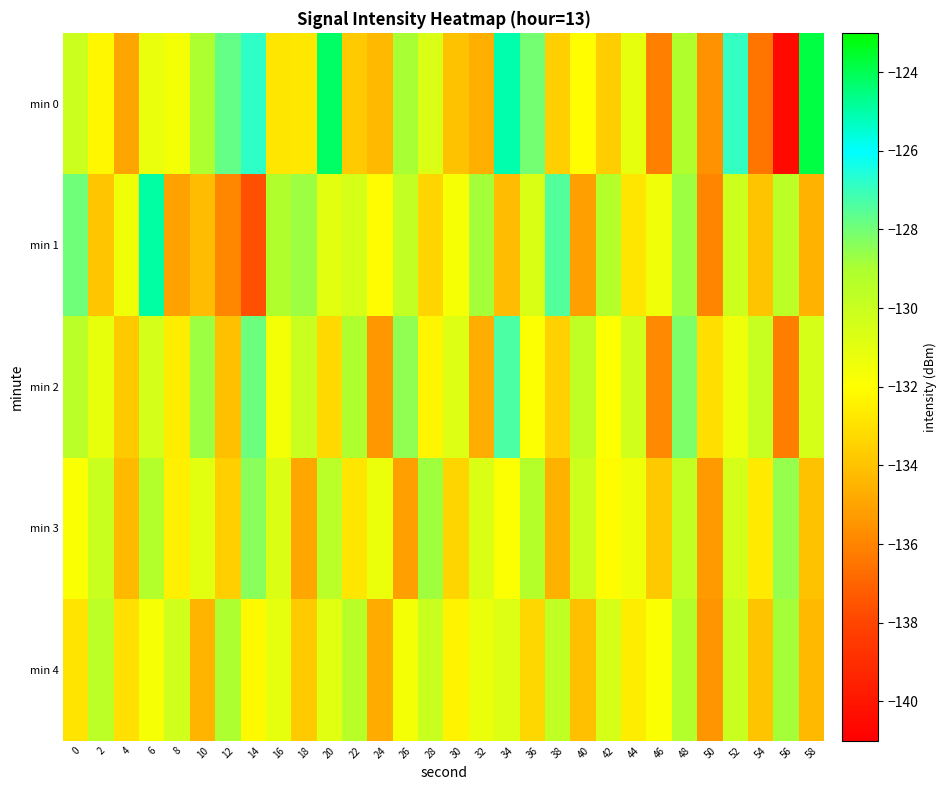

Between 12 and 22, which is larger?

12